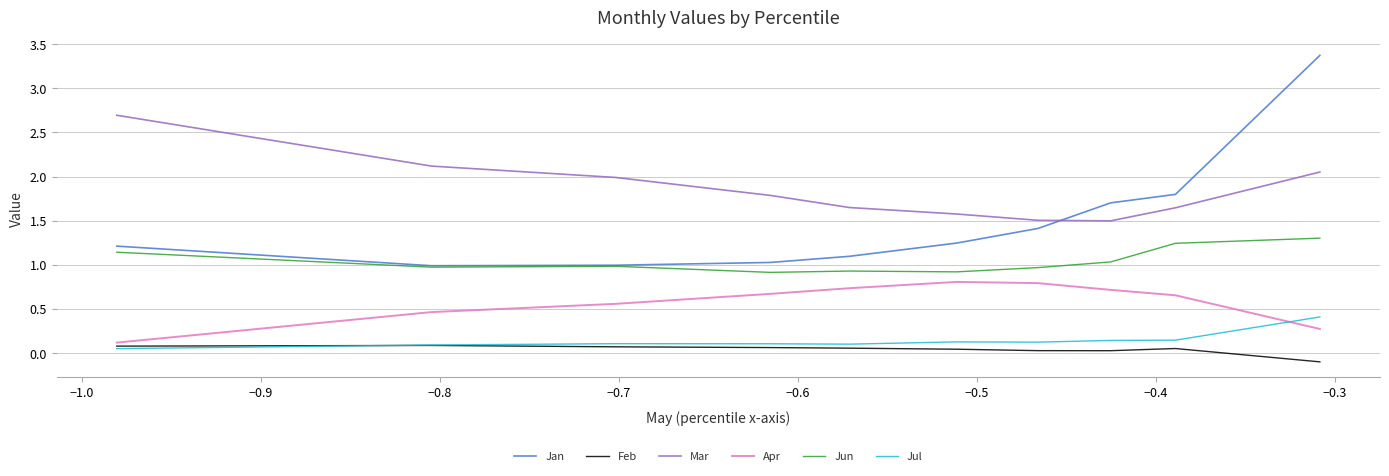

What are all the series names shown in the legend?

Jan, Feb, Mar, Apr, Jun, Jul